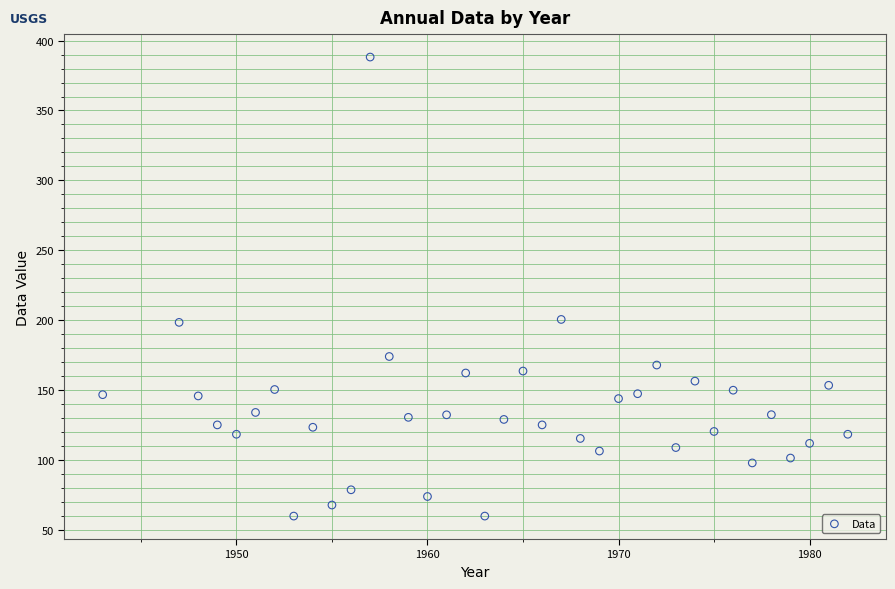

What is the range of Y values (max minus min)?

328.2